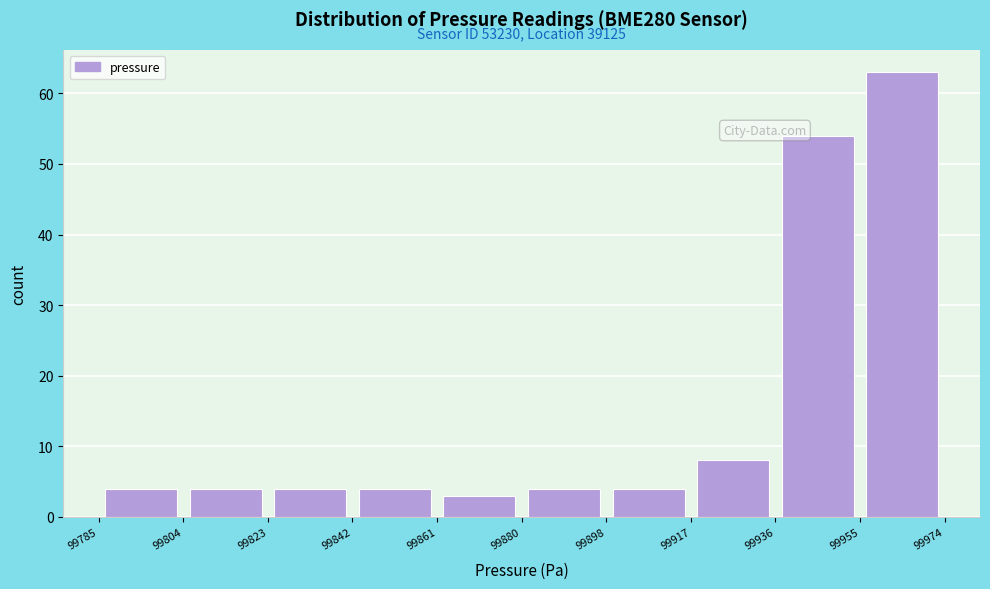

Over which range of the x-axis is the bar tallest?

99955 to 99974